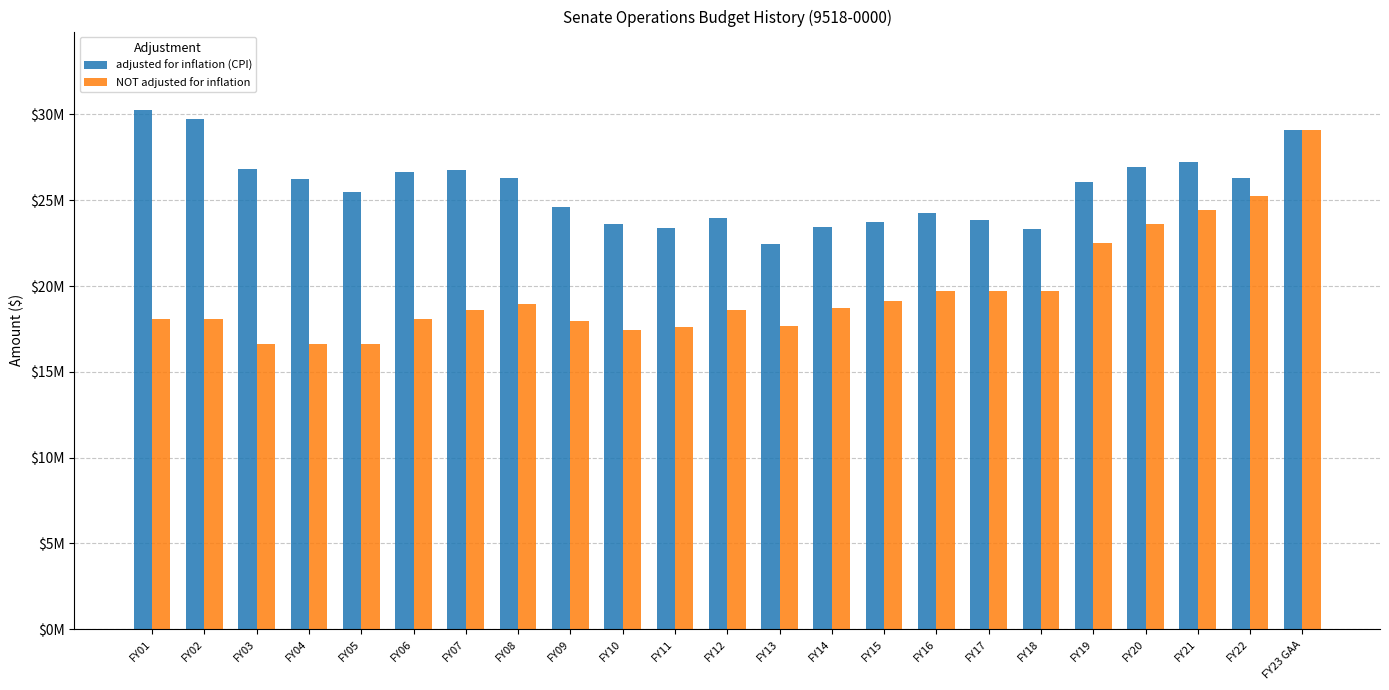

Which category has the highest value across all series?

FY01